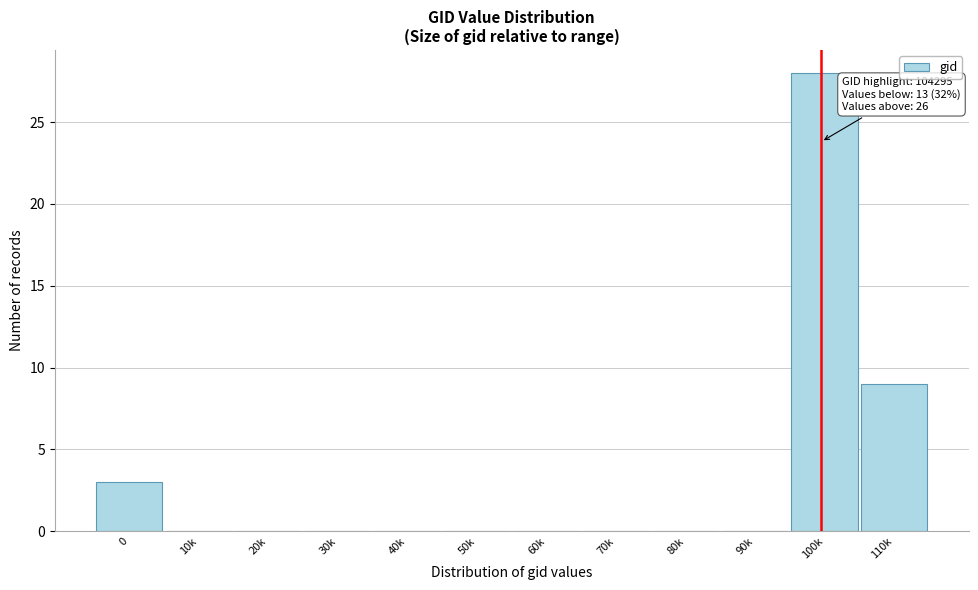

Reading left to right, transcribe all the data shown in this chart.

0=3	10k=0	20k=0	30k=0	40k=0	50k=0	60k=0	70k=0	80k=0	90k=0	100k=28	110k=9